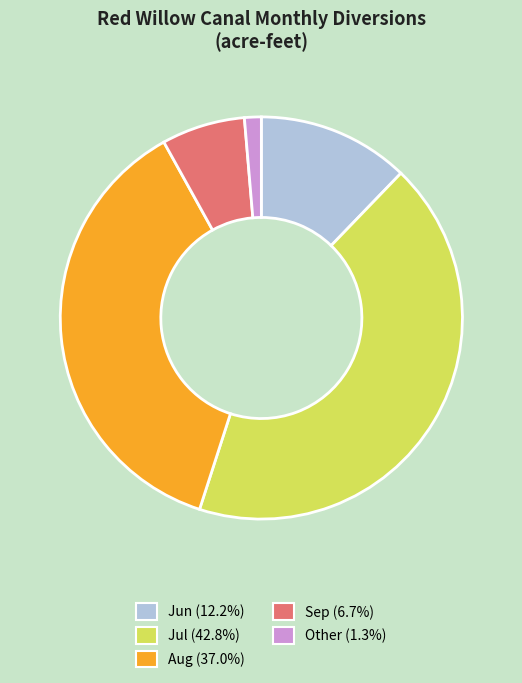

Is there any slice that represents more than half of the pie?

No